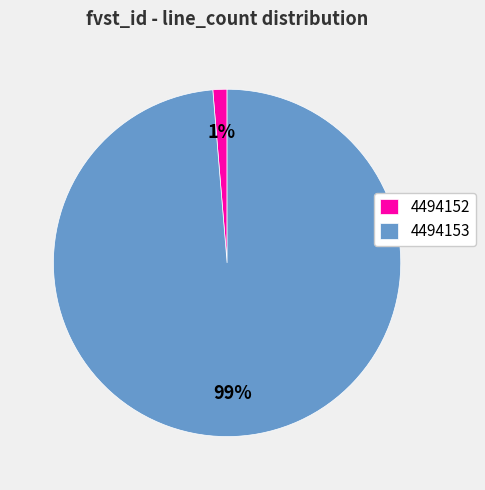

The 4494152 slice represents 1% of the pie. True or false?

True